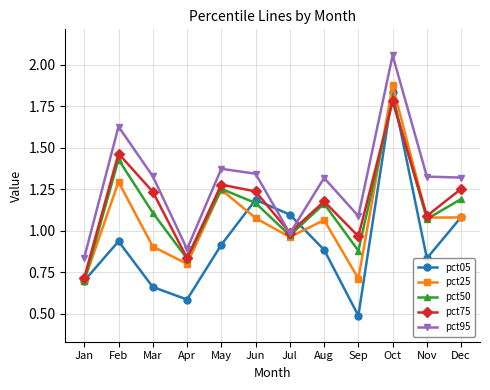

How many lines are shown in the chart?

5